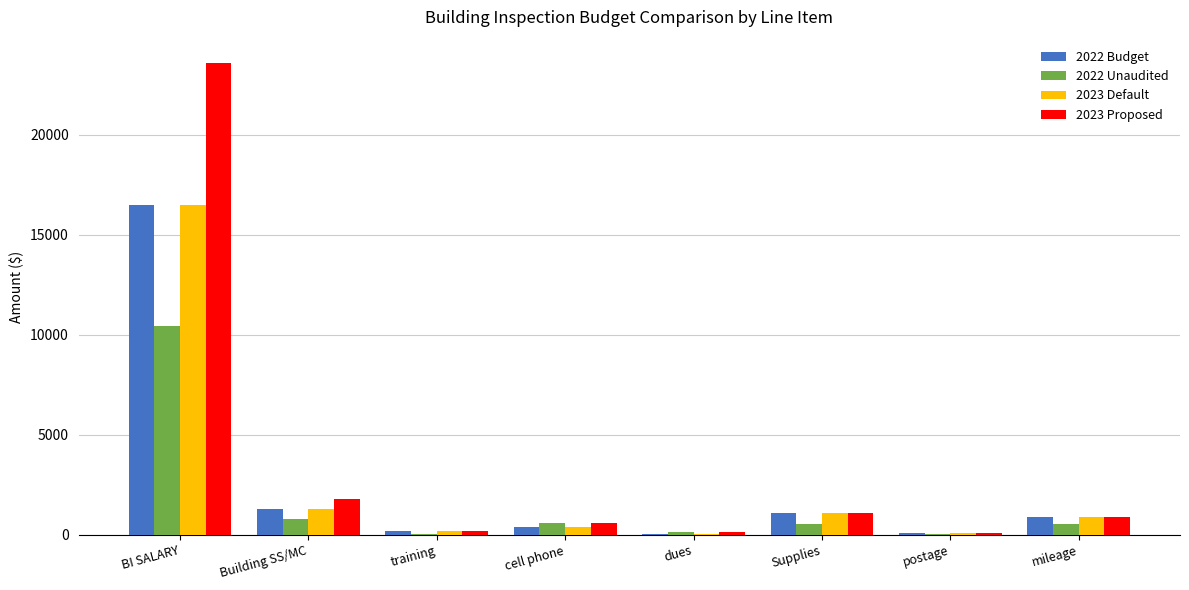

How many series are shown in this chart?

4